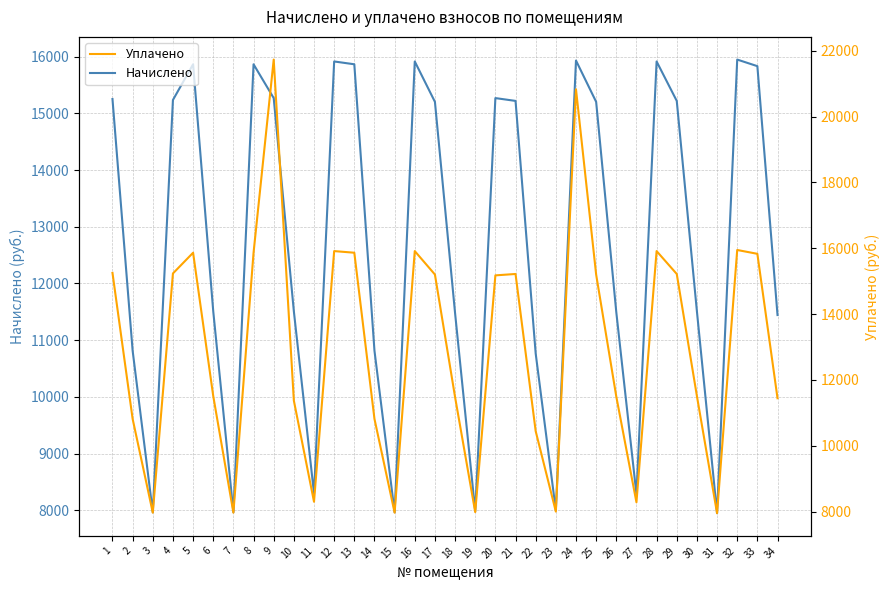

True or false: Уплачено has more than 2 interior local peaks.

True